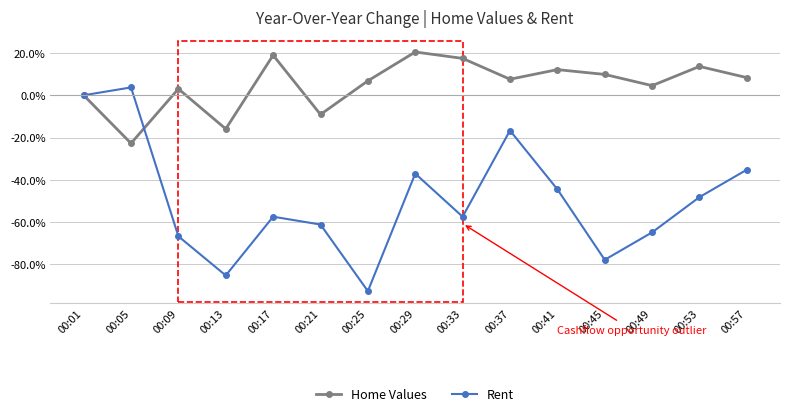

Does the chart have visible grid lines?

Yes